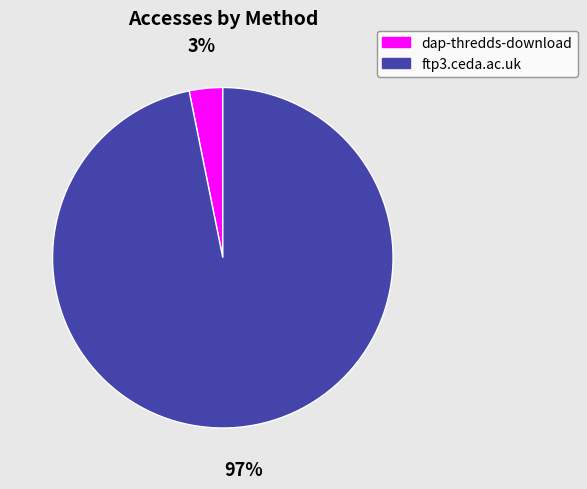

Between dap-thredds-download and ftp3.ceda.ac.uk, which is larger?

ftp3.ceda.ac.uk